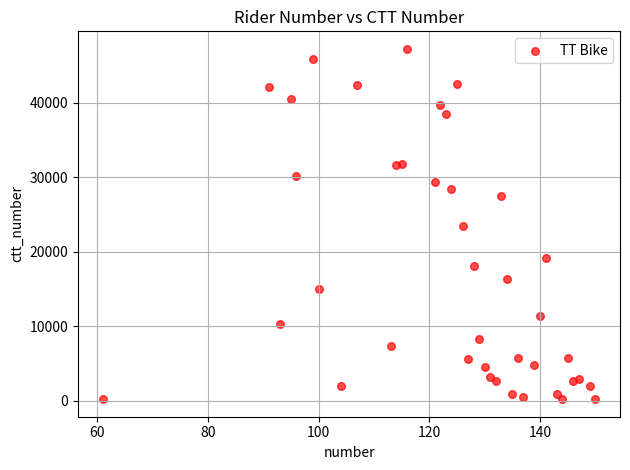

What is the range of Y values (max minus min)?

47050